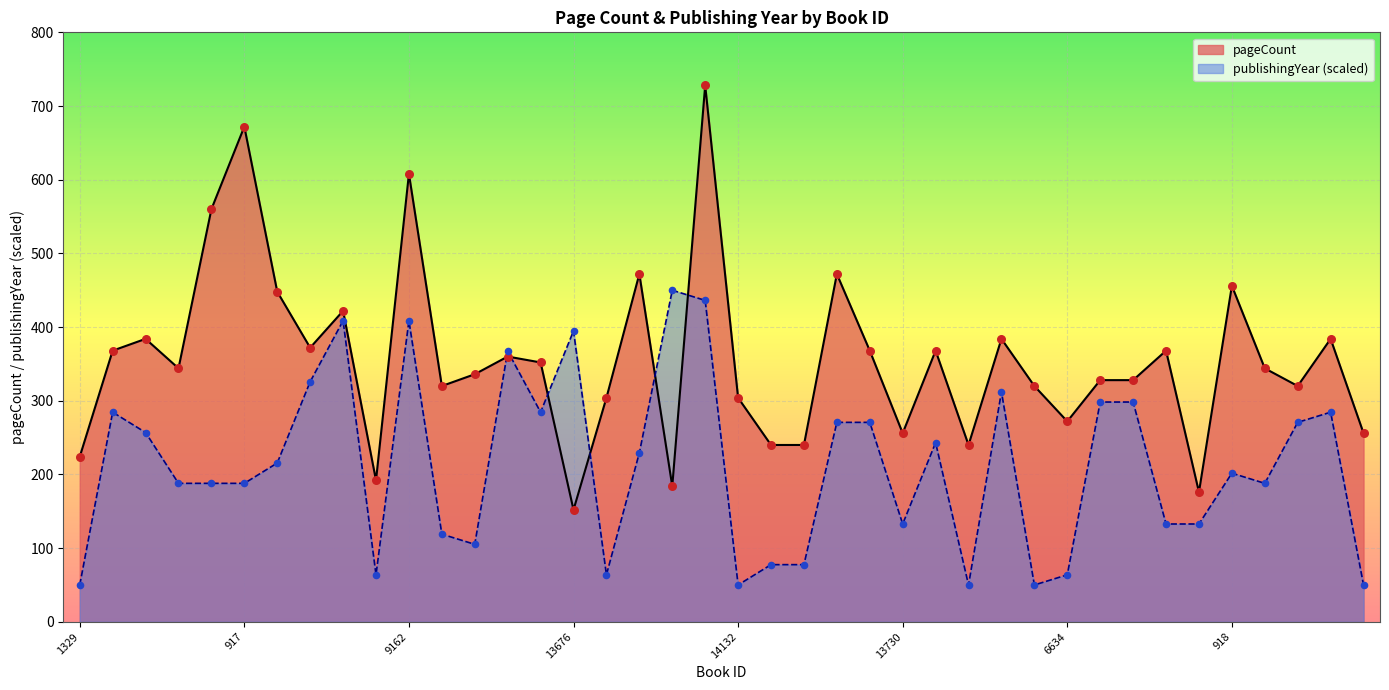

What is the total value across all series at 10227?

638.7